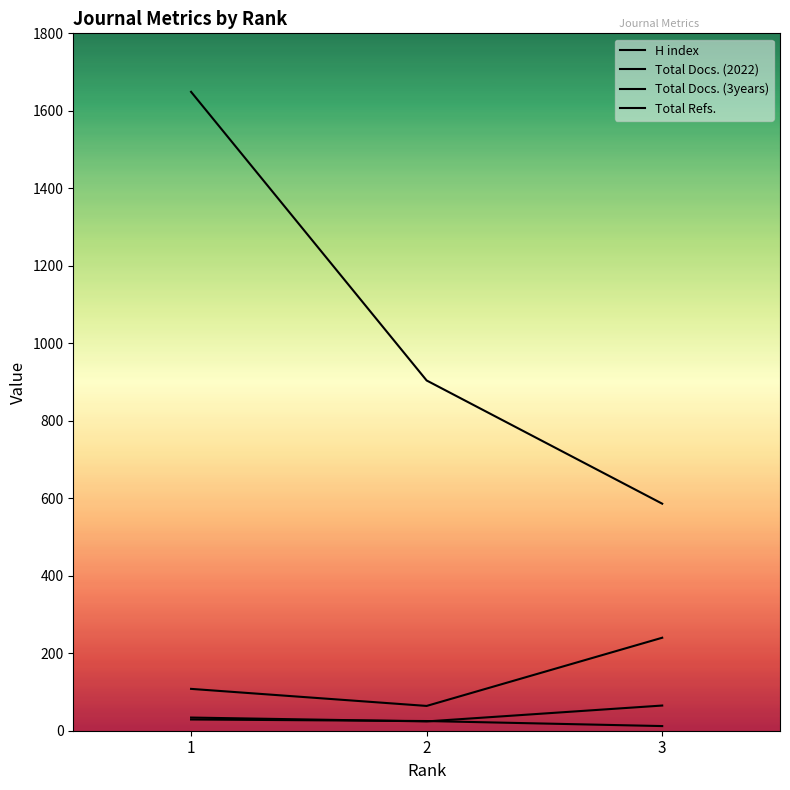

What value does the Total Docs. (2022) series have at 1, to the nearest 5?

35